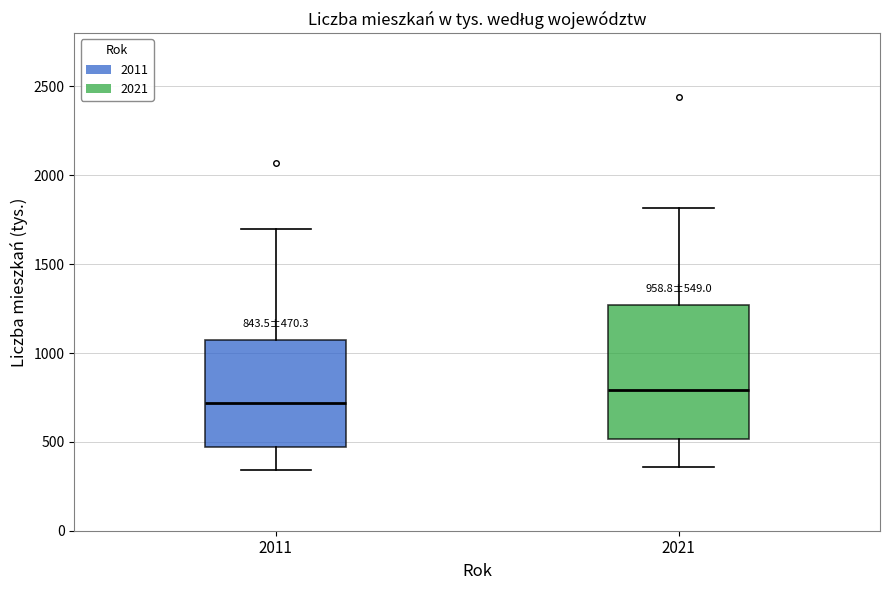

Which box's median line is the highest?

2021